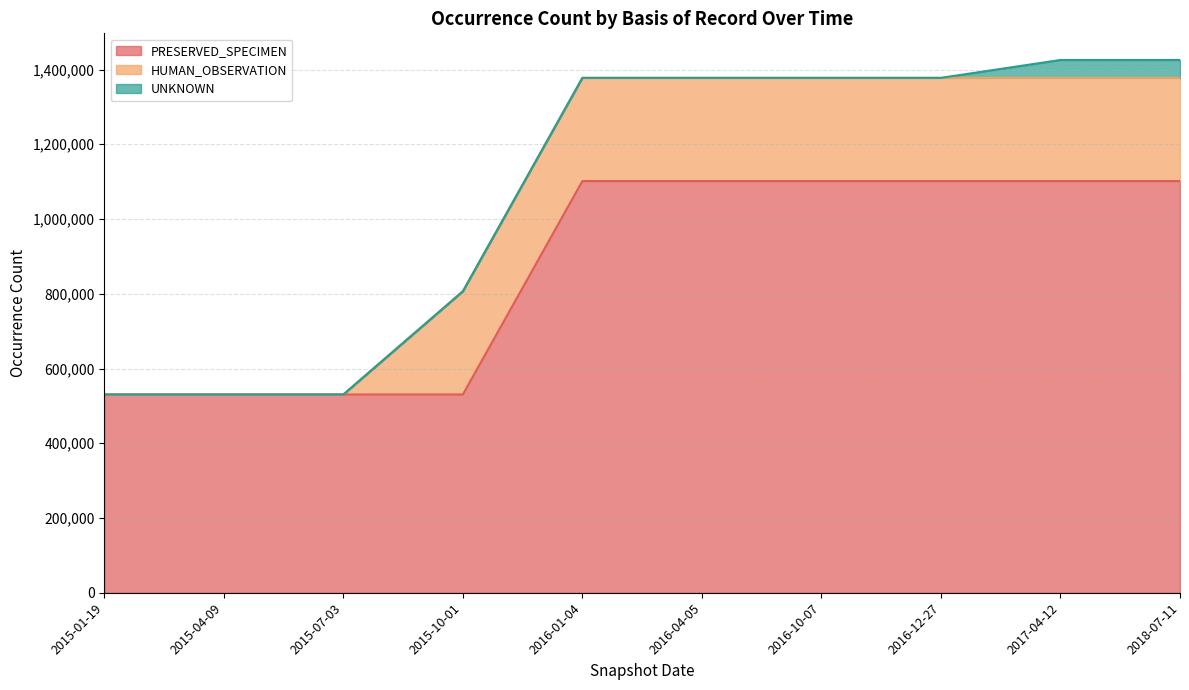

Which series has the largest total across all categories?

PRESERVED_SPECIMEN